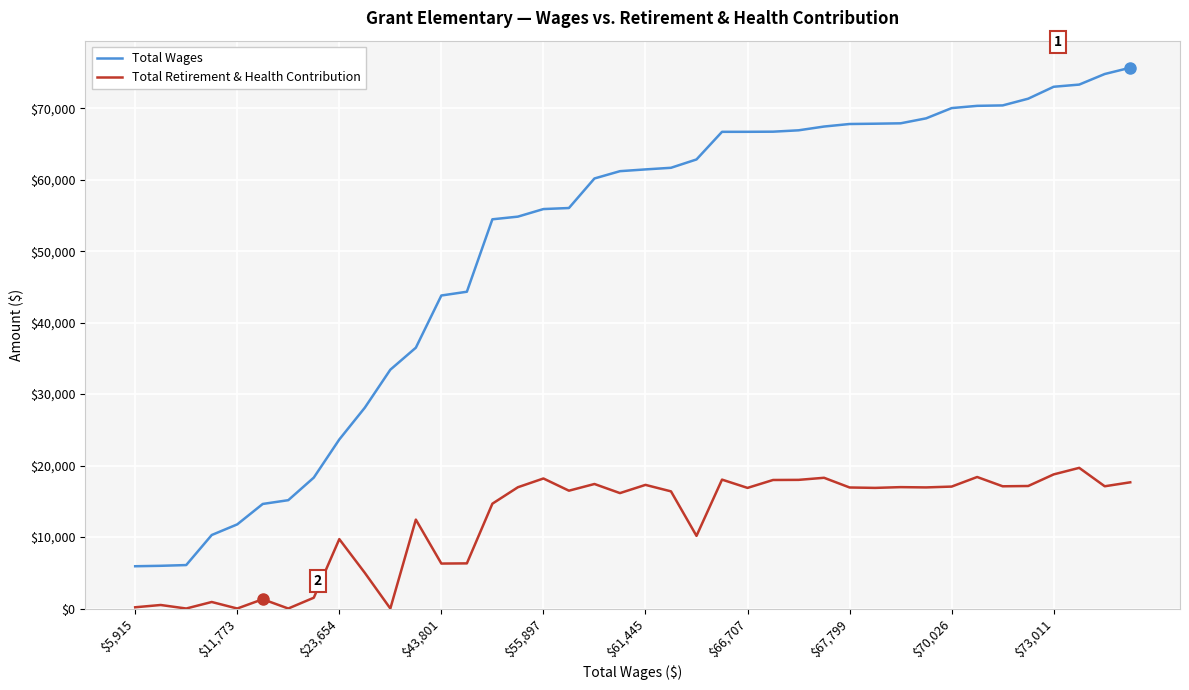

What is the minimum value for Total Wages?

5915